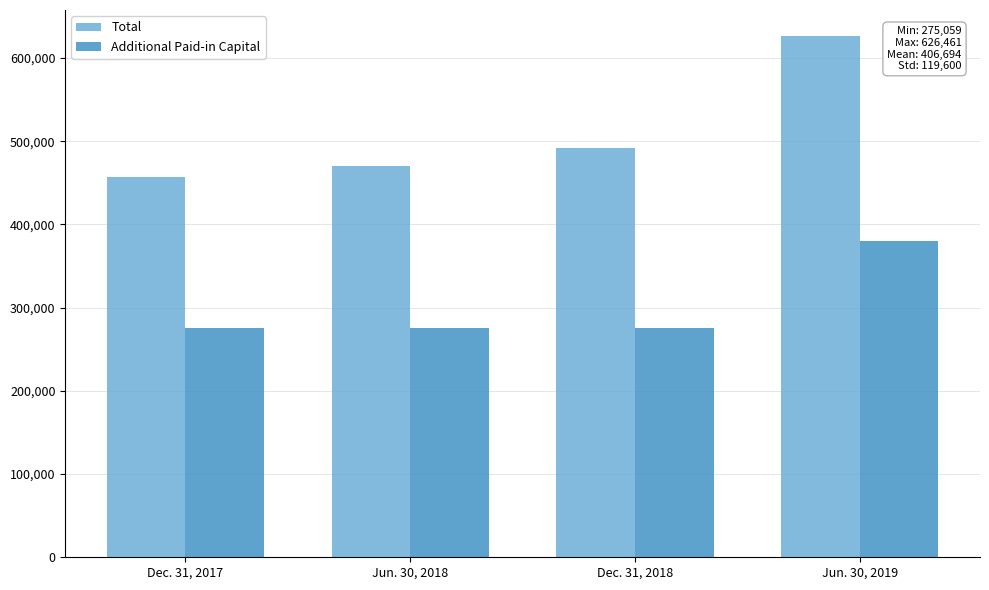

Count the number of data series in this chart.

2